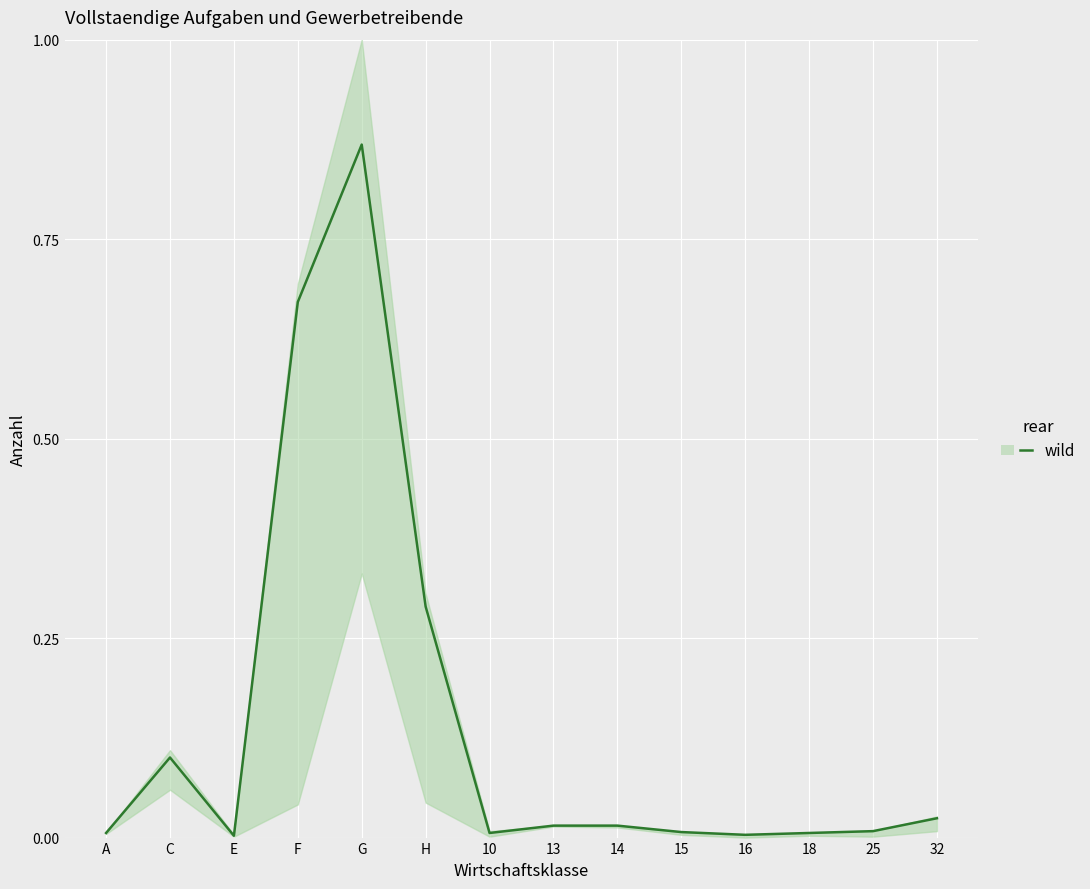

Count the number of categories in the chart.

14